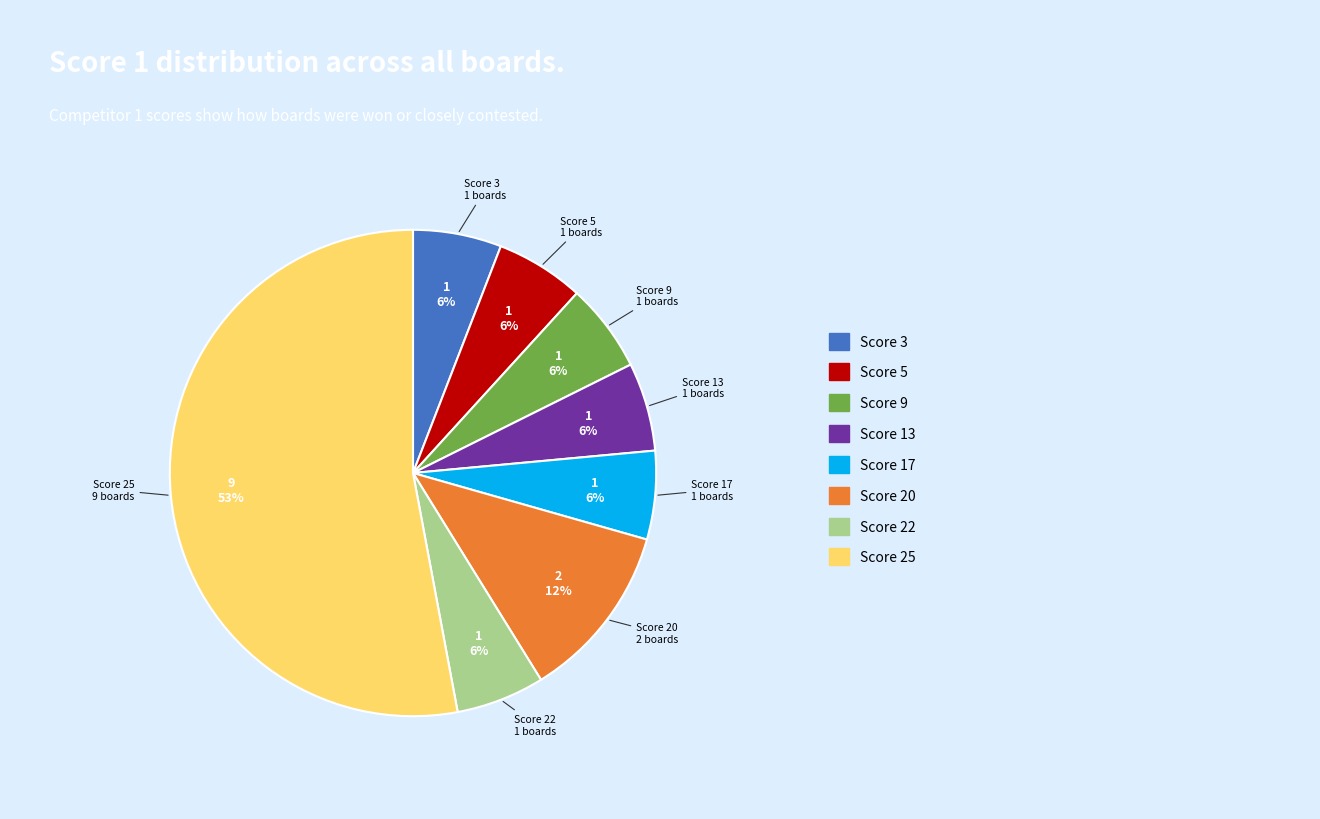

What percentage is the Score 22 slice, to the nearest percent?

6%